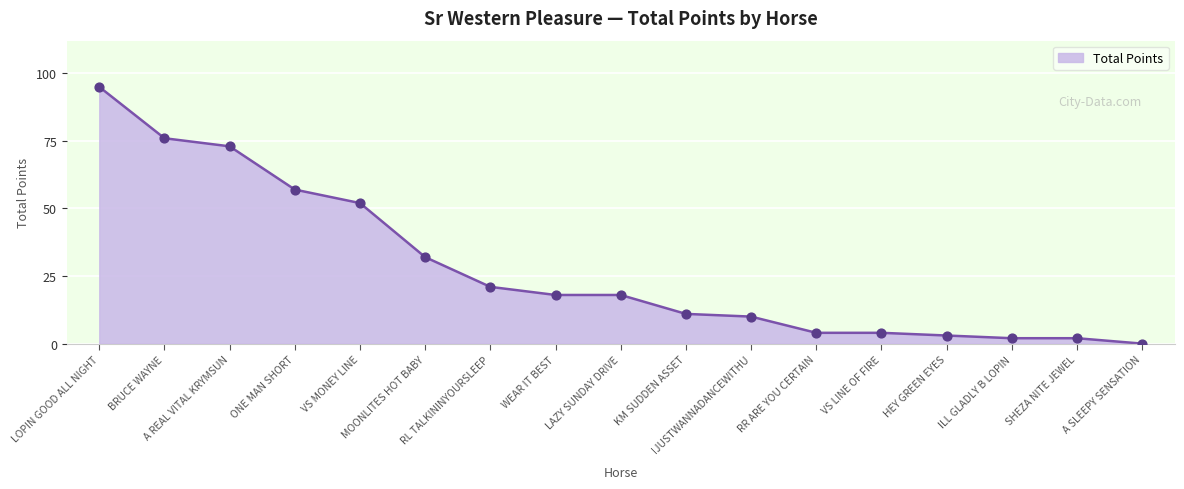

What is the change in value from VS MONEY LINE to A SLEEPY SENSATION?

-52